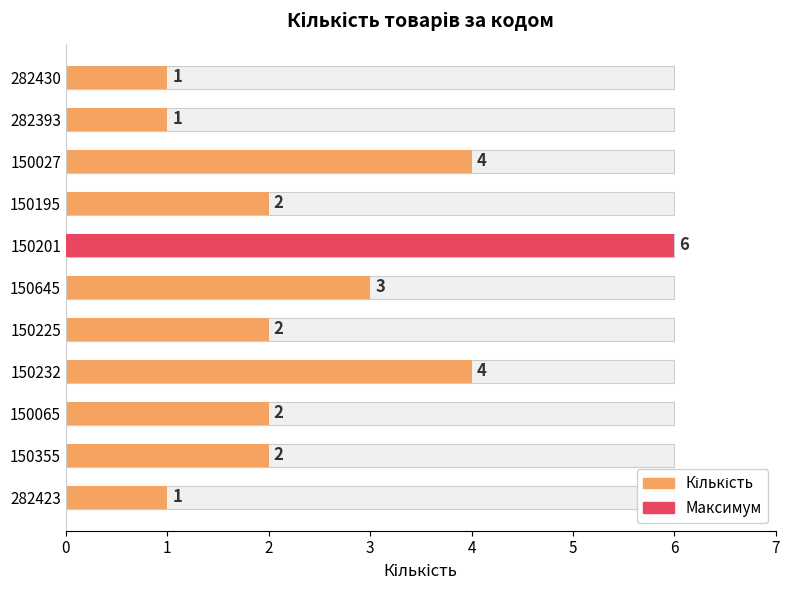

What is the sum of all values?

28